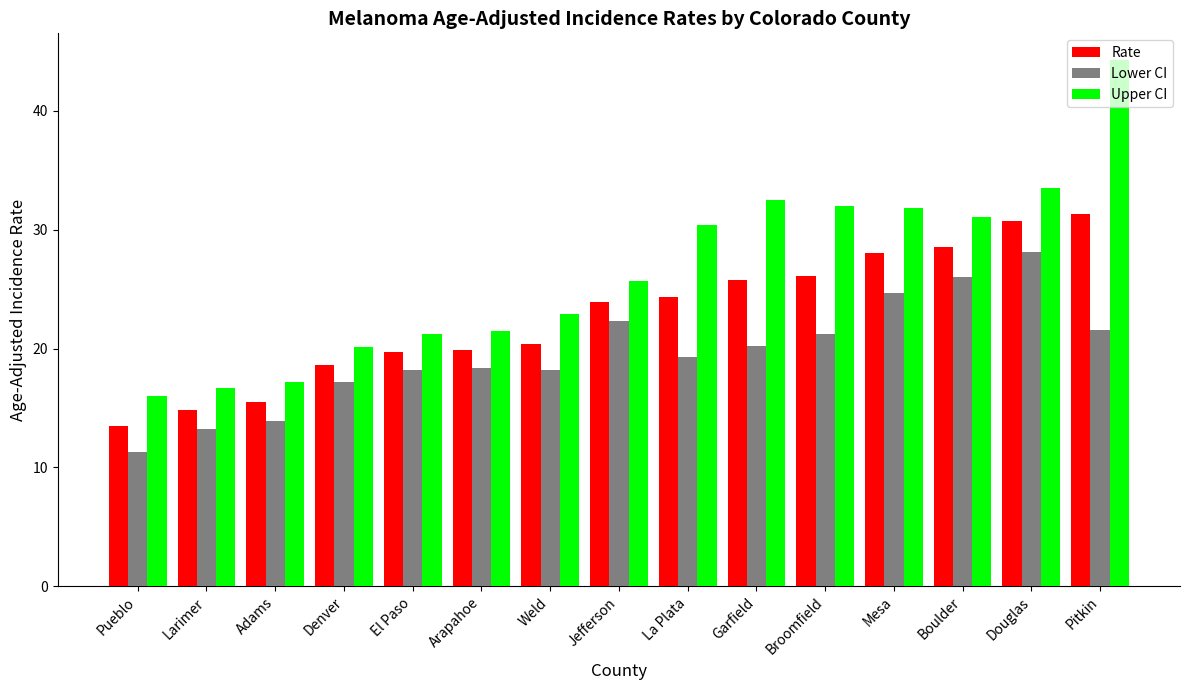

What is the sum of the Upper CI values at Boulder and Adams?

48.3